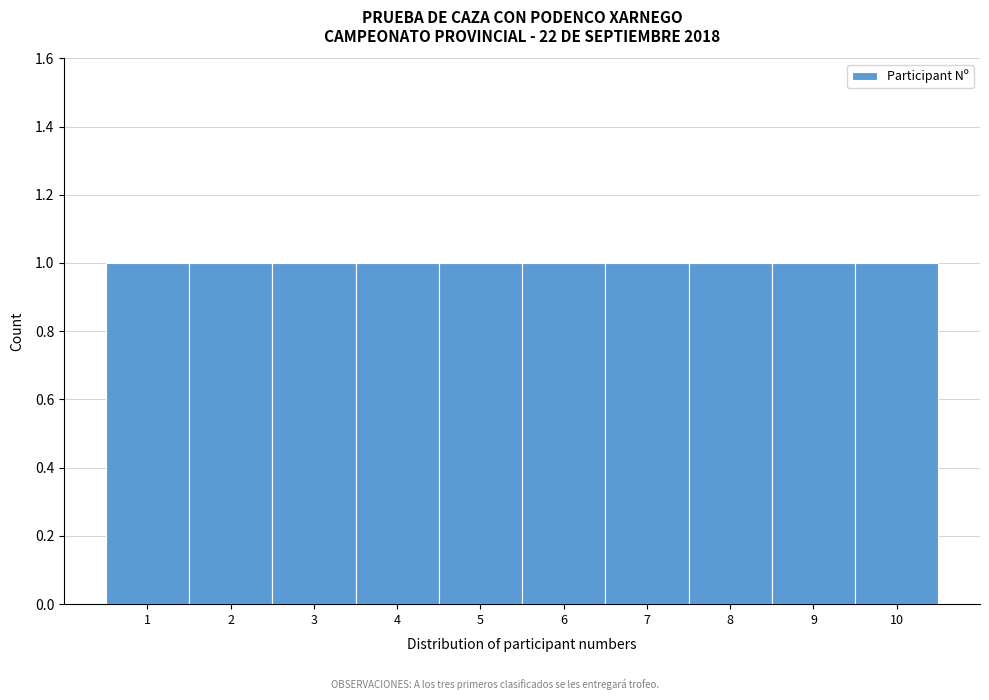

Reading left to right, list every bar in this chart as the range it spans on the x-axis followed by its height. The values are not printed on the chart, so give them approximately, as read against the axis.

0.5 to 1.5: 1
1.5 to 2.5: 1
2.5 to 3.5: 1
3.5 to 4.5: 1
4.5 to 5.5: 1
5.5 to 6.5: 1
6.5 to 7.5: 1
7.5 to 8.5: 1
8.5 to 9.5: 1
9.5 to 10.5: 1